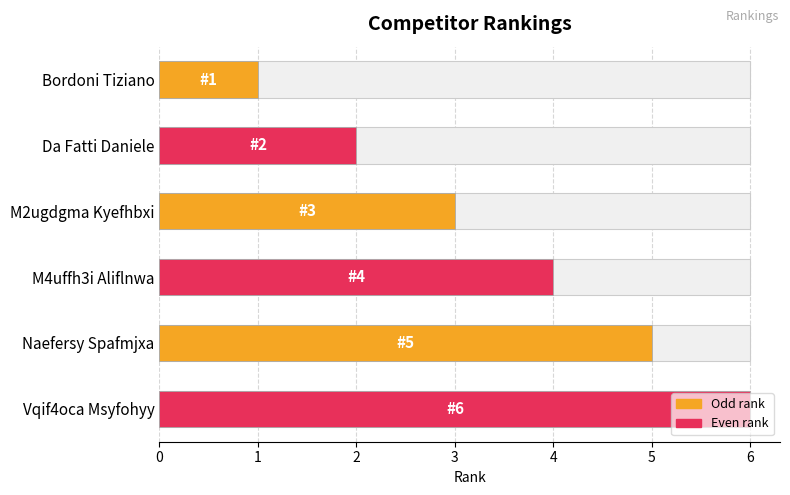

Approximately how many times larger is the value at Bordoni Tiziano compared to M4uffh3i Aliflnwa?

0.2